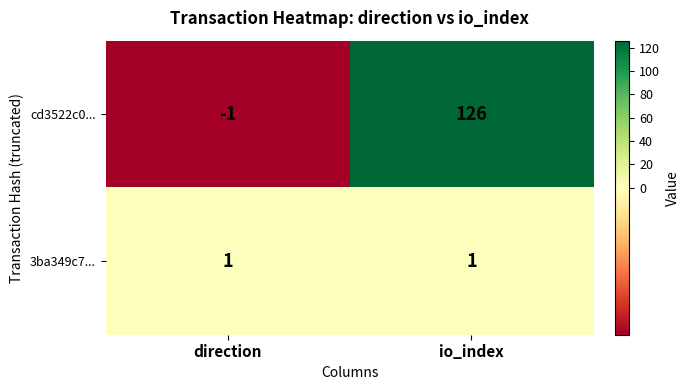

Between direction and io_index, which series saw the biggest shift?

cd3522c0...